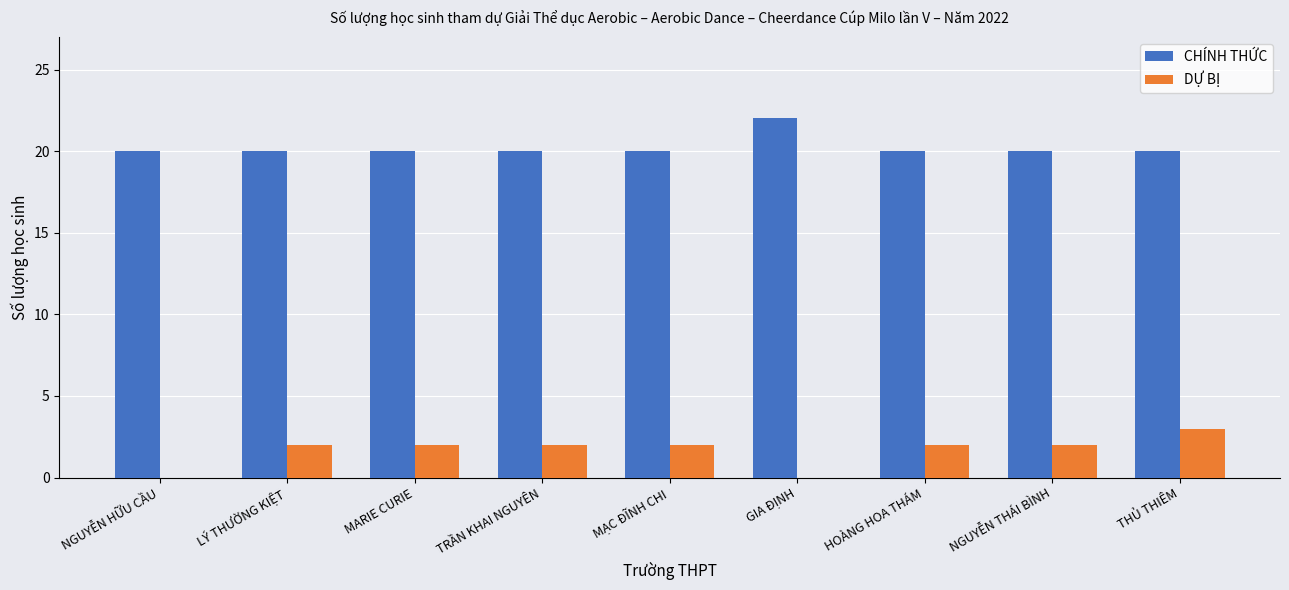

Which label corresponds to the largest value in the chart?

GIA ĐỊNH